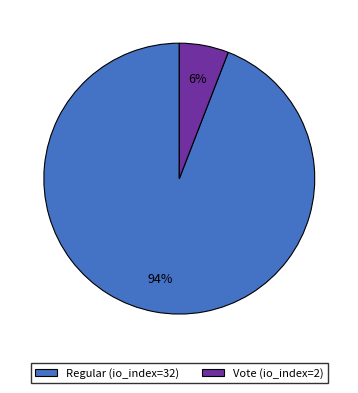

Is there any slice that represents more than half of the pie?

Yes